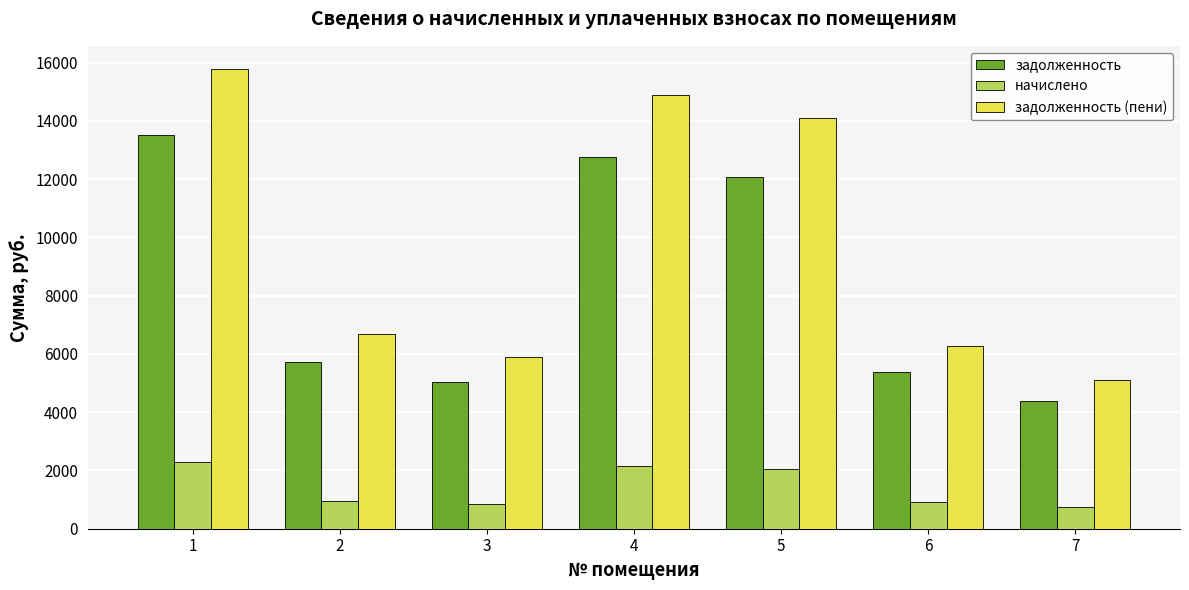

Which series has the largest range (max minus min)?

задолженность (пени)